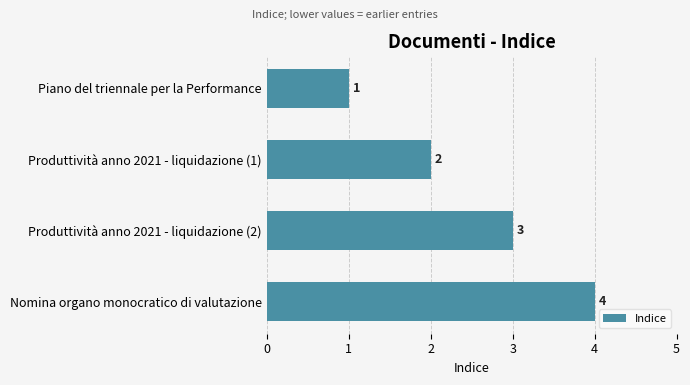

How many categories are shown in the chart?

4